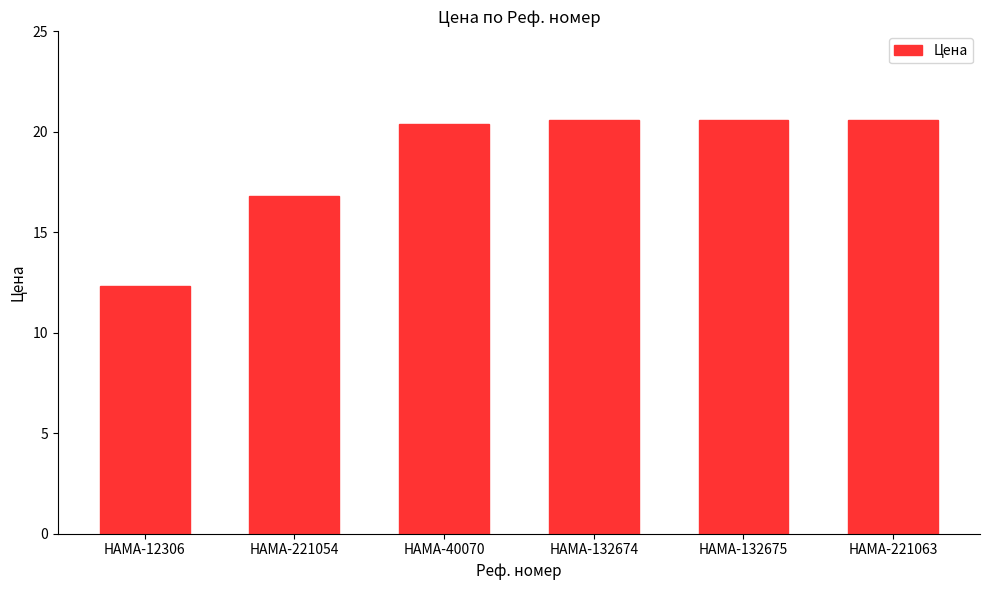

What is the label of the 5th bar from the left?

HAMA-132675